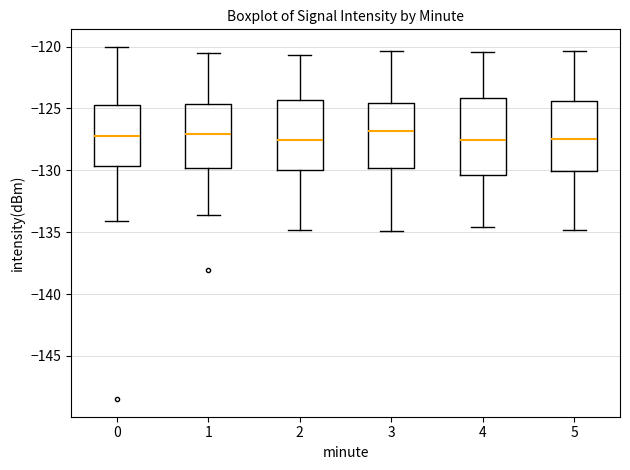

Reading left to right, transcribe this box plot: for each box, give where its median line is, the range the box spans, and where its two whiskers end, as read against the y-axis. The values are not printed on the chart, so give them approximately, as read against the axis.

0: median -127.0, box -129.5 to -125.0, whiskers -134.0 to -120.0
1: median -127.0, box -130.0 to -124.5, whiskers -133.5 to -120.5
2: median -127.5, box -130.0 to -124.5, whiskers -135.0 to -120.5
3: median -127.0, box -130.0 to -124.5, whiskers -135.0 to -120.5
4: median -127.5, box -130.5 to -124.0, whiskers -134.5 to -120.5
5: median -127.5, box -130.0 to -124.5, whiskers -135.0 to -120.5